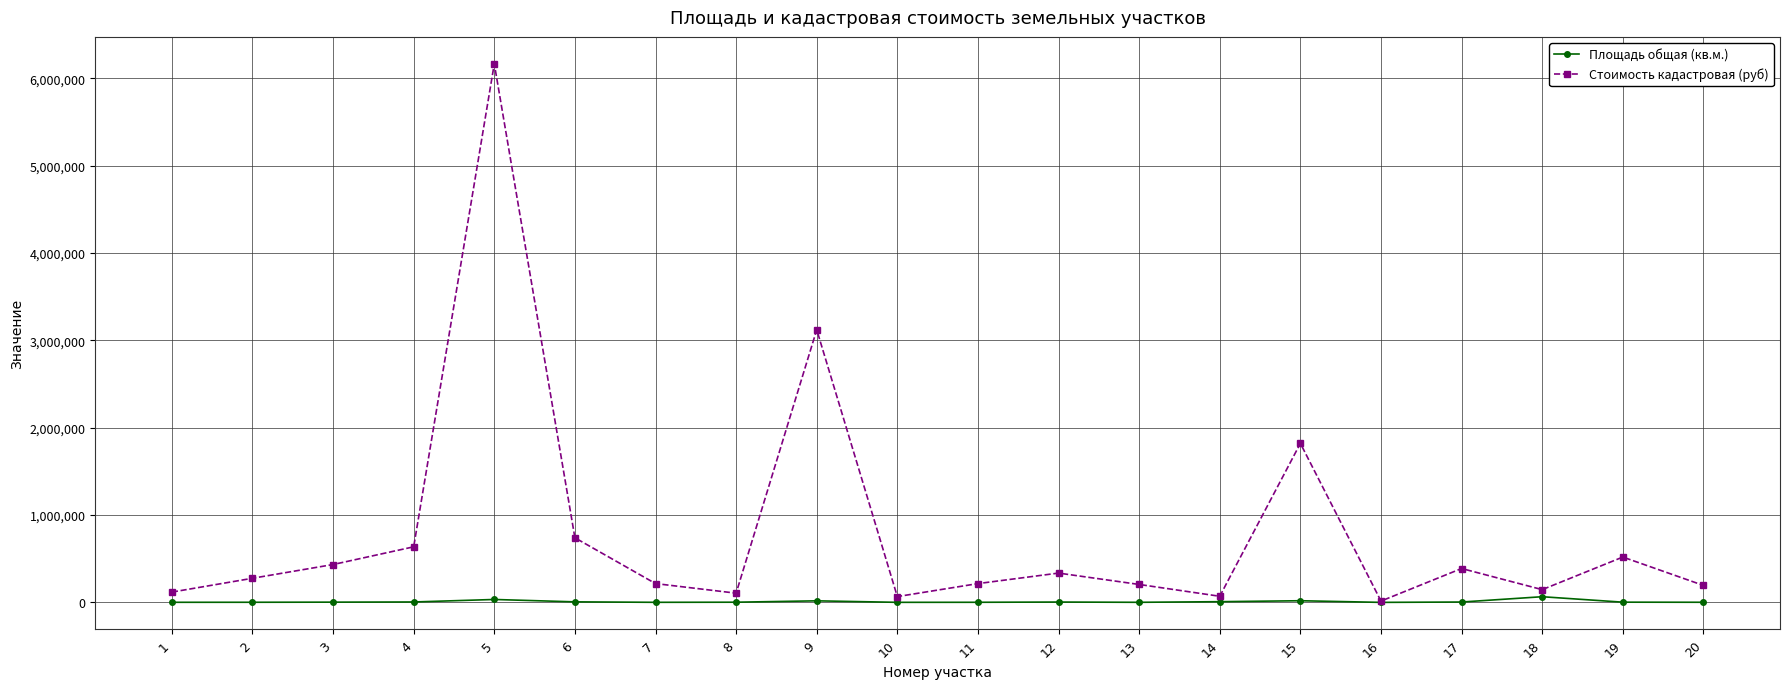

The value of Стоимость кадастровая (руб) at 13 is 205288.6. True or false?

True